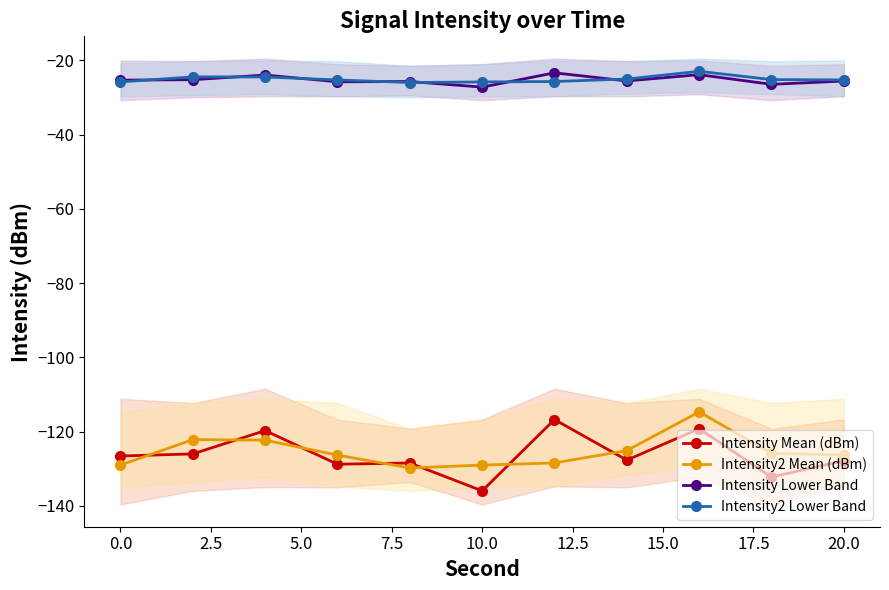

List the series in order of their peak value, lowest first.

Intensity Mean (dBm), Intensity2 Mean (dBm), Intensity Lower Band, Intensity2 Lower Band